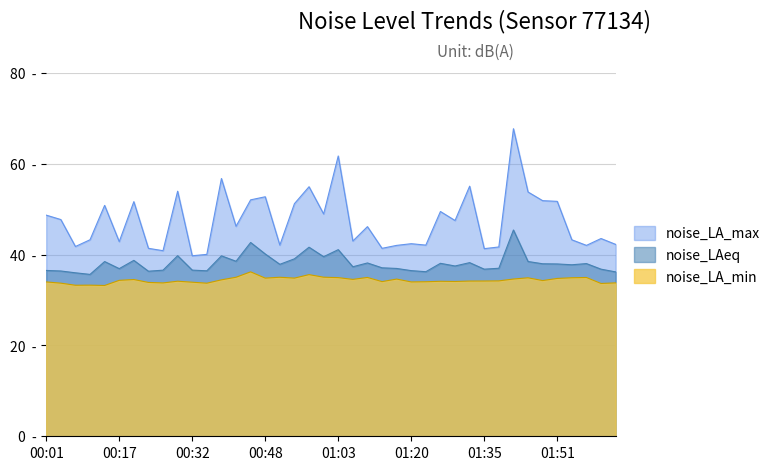

Reading right to left, what are all the values shown in this chart?

noise_LA_max: 42.3	43.6	42.0	43.3	51.8	51.9	53.8	67.8	41.7	41.3	55.1	47.5	49.5	42.1	42.4	42.0	41.4	46.2	43.0	61.7	49.0	55.0	51.2	42.1	52.8	52.1	46.2	56.8	40.1	39.8	54.0	40.9	41.4	51.7	42.9	50.9	43.3	41.8	47.7	48.7
noise_LAeq: 36.2	36.8	38.0	37.8	38.0	38.0	38.5	45.4	37.0	36.8	38.2	37.5	38.1	36.2	36.5	37.0	37.1	38.2	37.3	41.1	39.6	41.6	39.1	37.9	40.2	42.7	38.5	39.8	36.5	36.6	39.8	36.6	36.4	38.8	36.9	38.5	35.7	36.0	36.4	36.5
noise_LA_min: 33.8	33.7	35.0	34.9	34.8	34.3	34.9	34.6	34.2	34.2	34.2	34.1	34.1	34.0	34.0	34.6	34.1	35.0	34.6	35.0	35.0	35.6	34.8	35.0	34.8	36.2	35.0	34.5	33.7	33.9	34.2	33.8	33.9	34.5	34.4	33.2	33.3	33.3	33.7	34.0